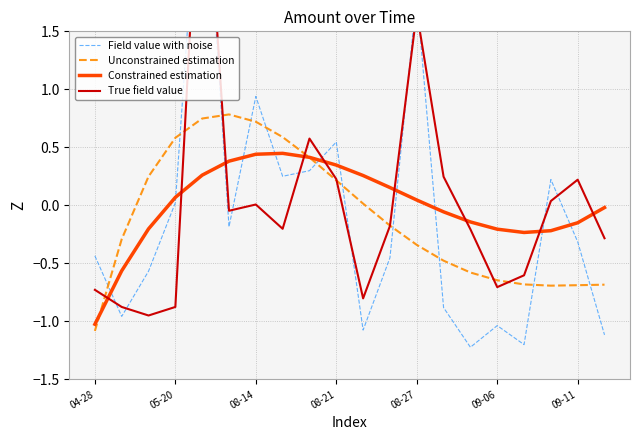

The value of Field value with noise at 7 is 0.3. True or false?

True